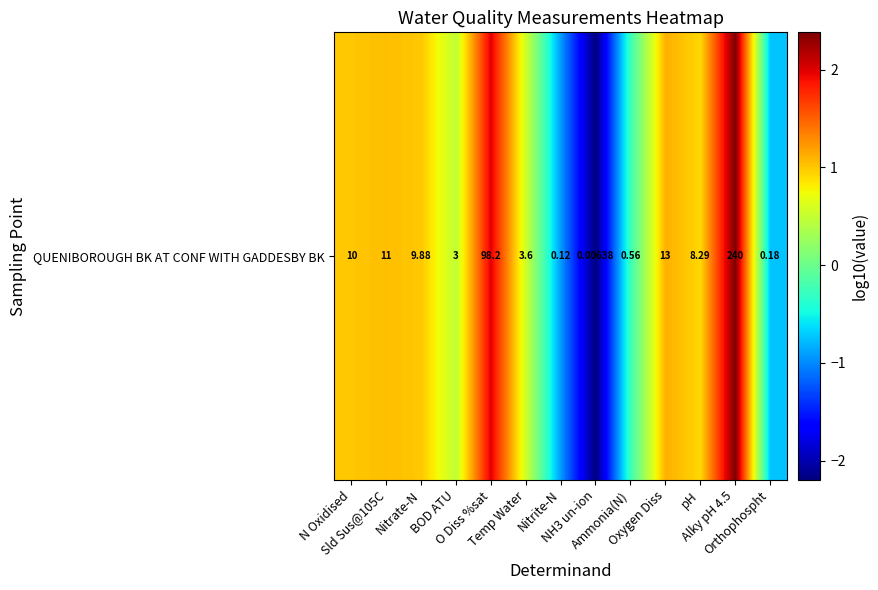

What is the difference between the second highest and minimum values?

4.2